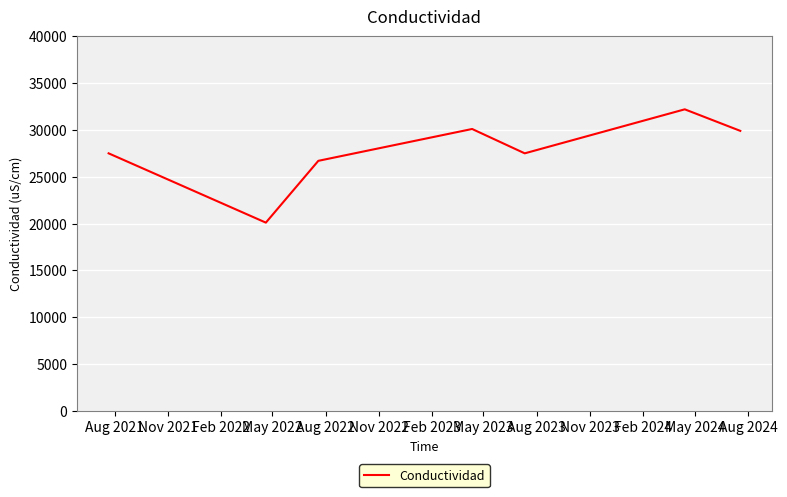

True or false: there are more than 2 points higher than both neighbors.

False